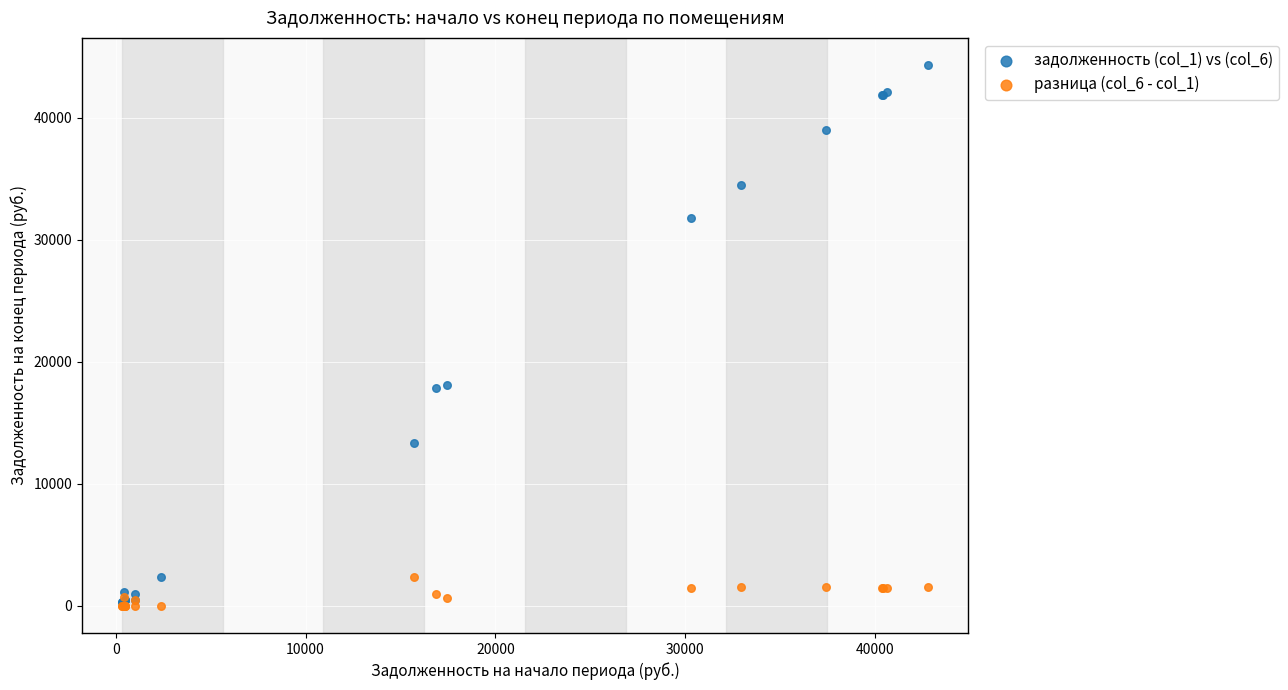

What are all the series names shown in the legend?

задолженность (col_1) vs (col_6), разница (col_6 - col_1)